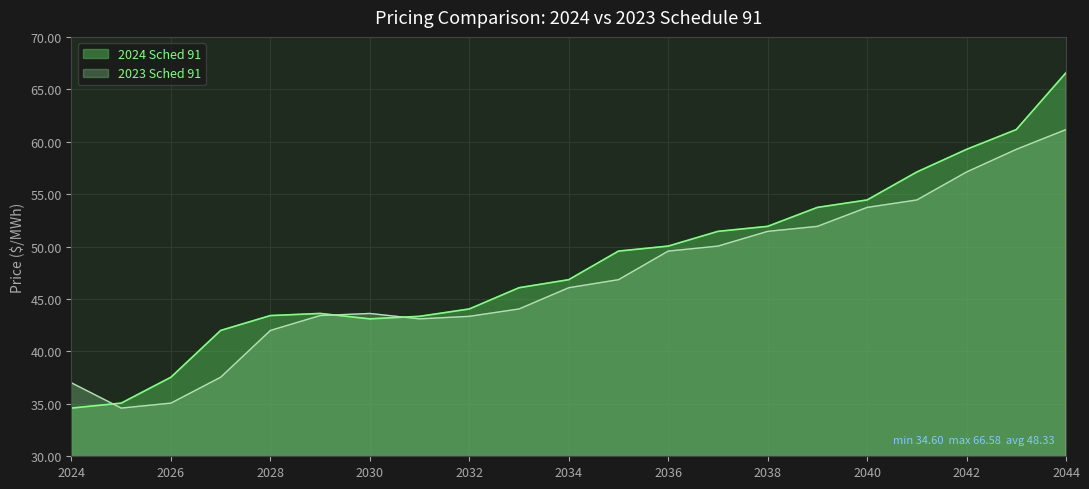

Where is the first local maximum for 2023 Sched 91?

2030